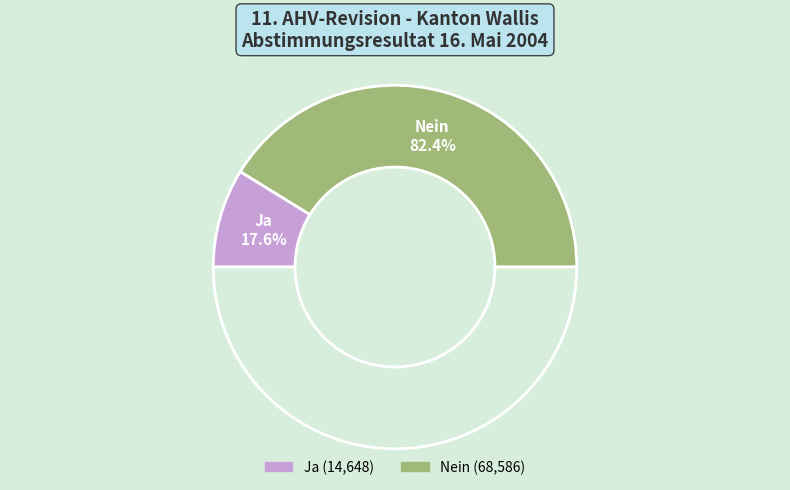

To the nearest percent, what portion does Ja represent?

18%